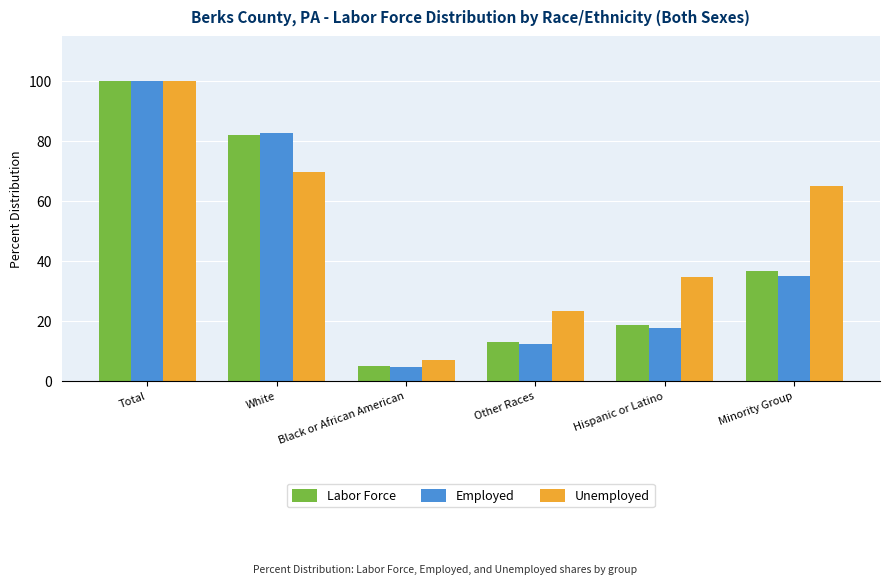

What is the average value of the Labor Force series?

42.6